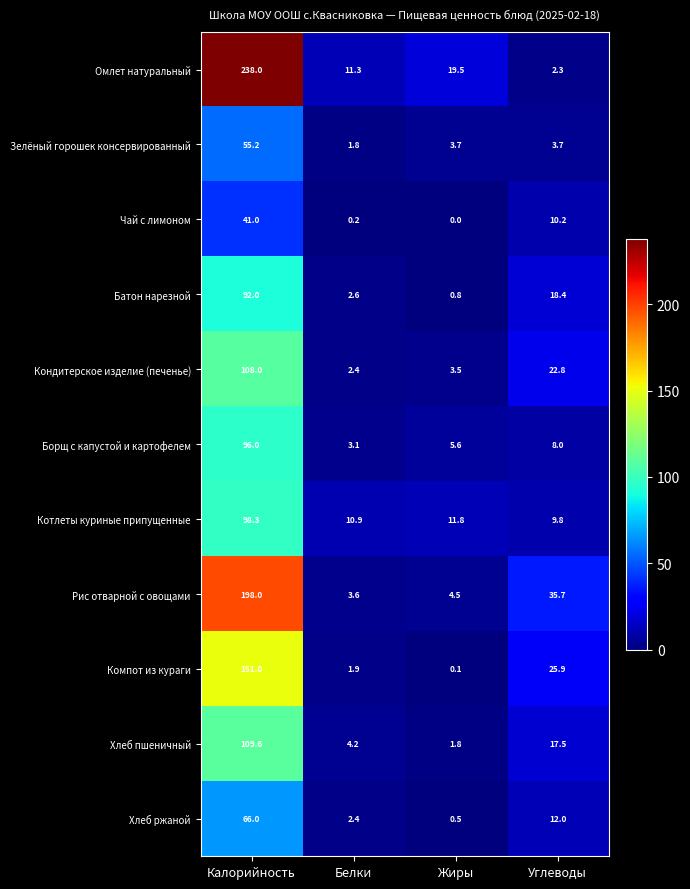

Which category has the highest value in the Кондитерское изделие (печенье) series?

Калорийность